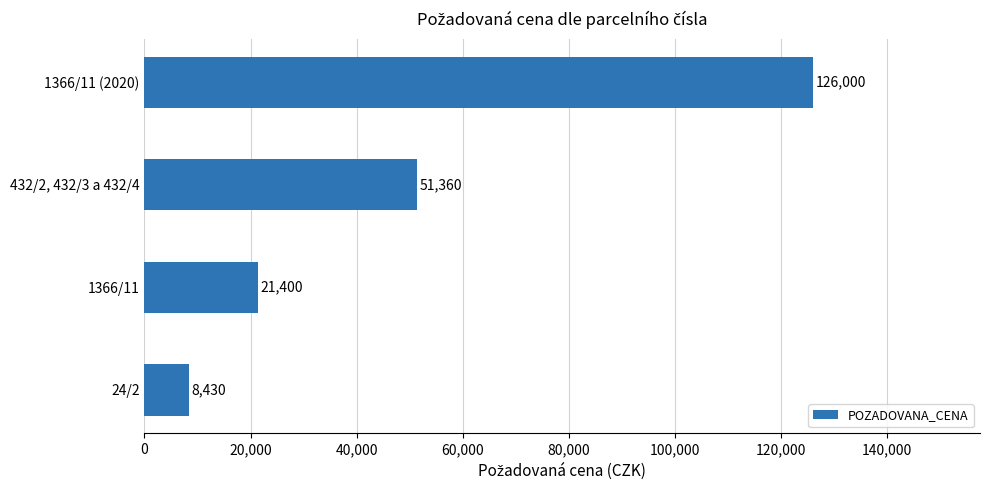

How many data points does each series have?

4